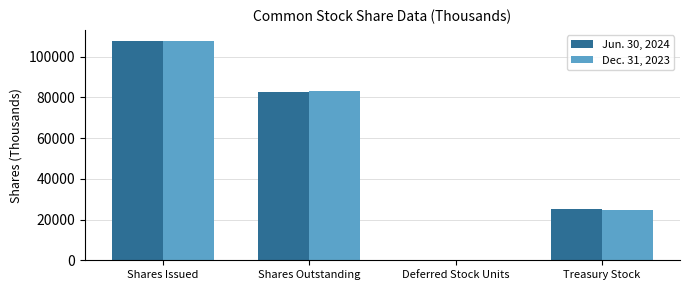

What is the sum of all Jun. 30, 2024 values?

215432